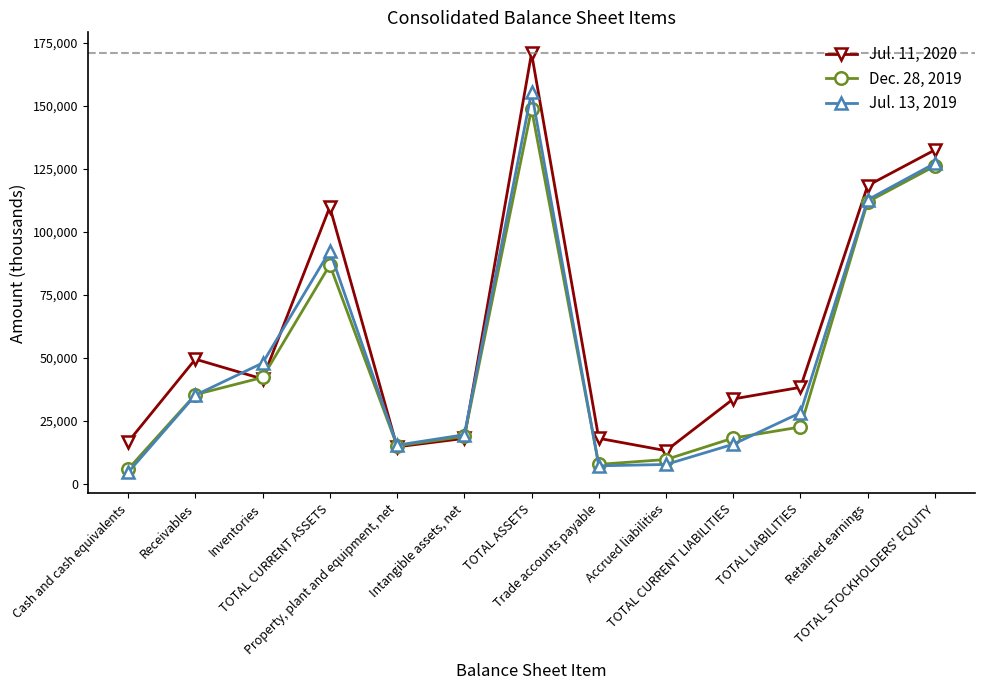

Where is the first local maximum for Jul. 13, 2019?

TOTAL CURRENT ASSETS